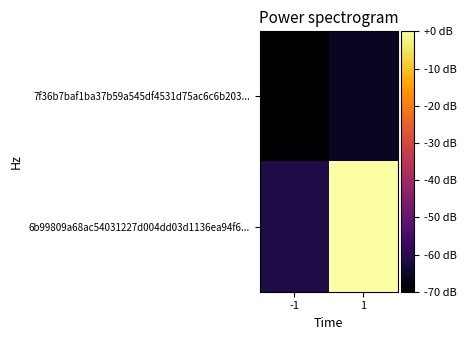

What is the spread (max minus min) of values at -1?

8.2